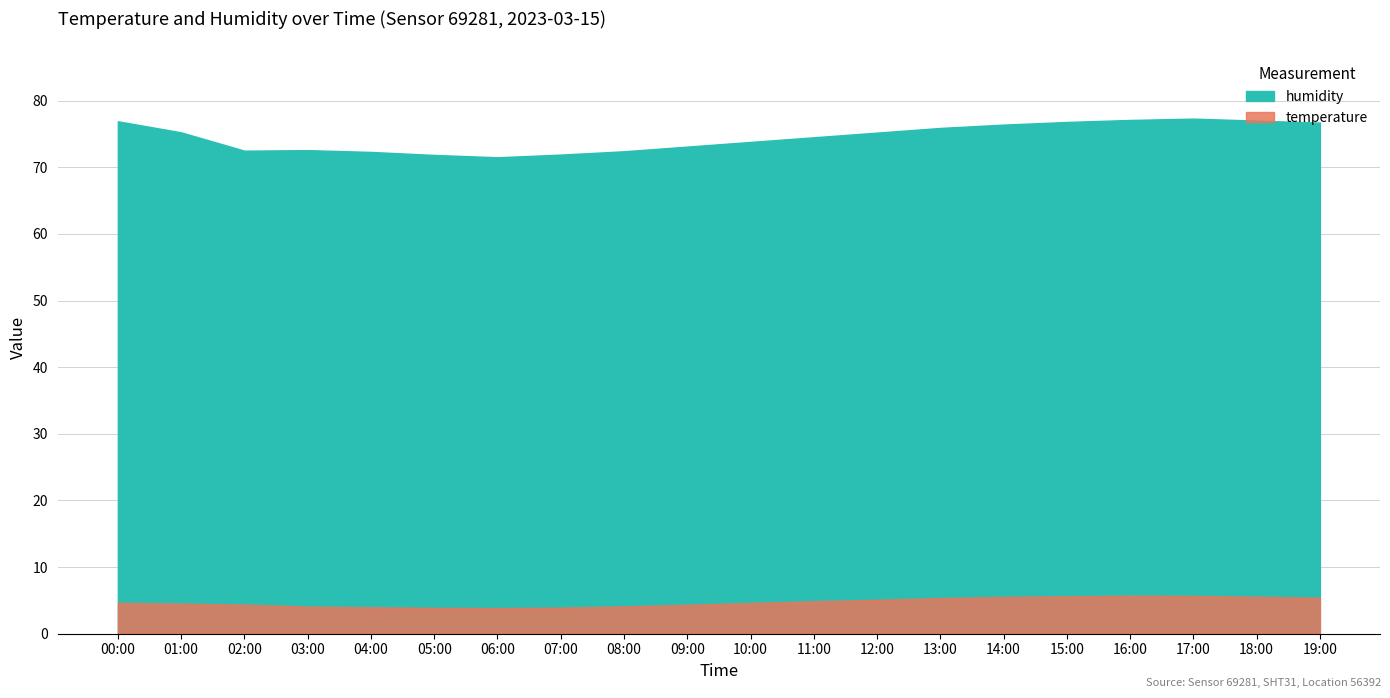

At which category does humidity reach its first local valley?

02:00